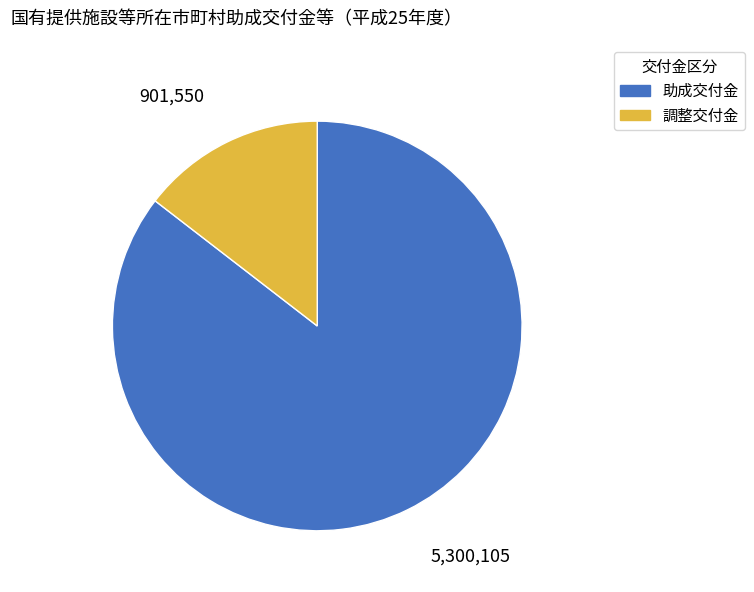

Does any single category account for the majority?

Yes